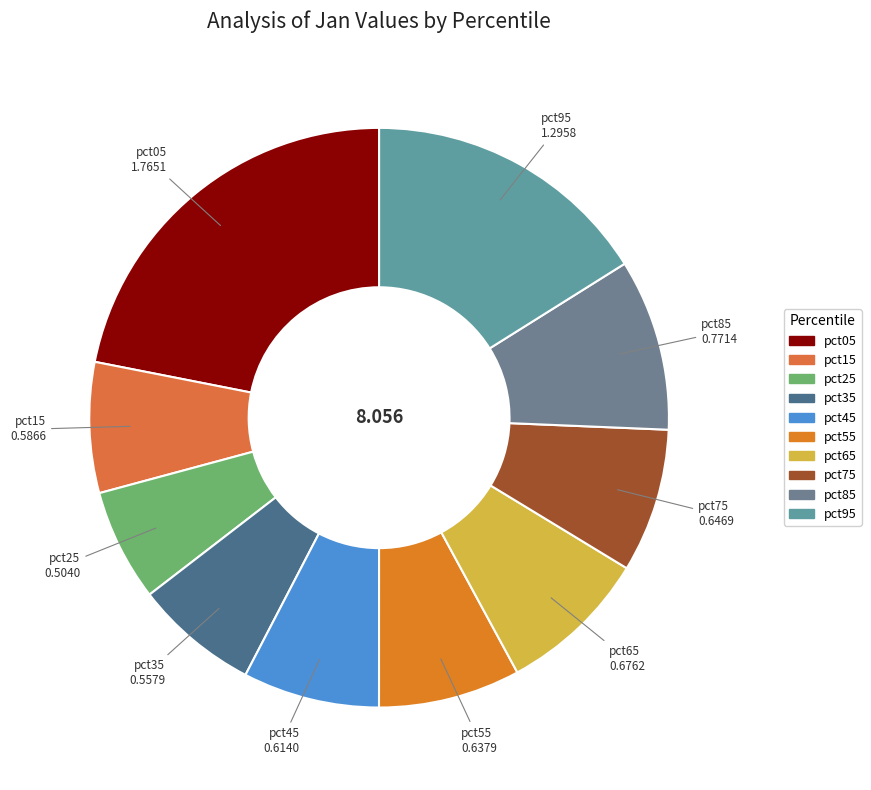

Is pct95 the majority of the pie?

No